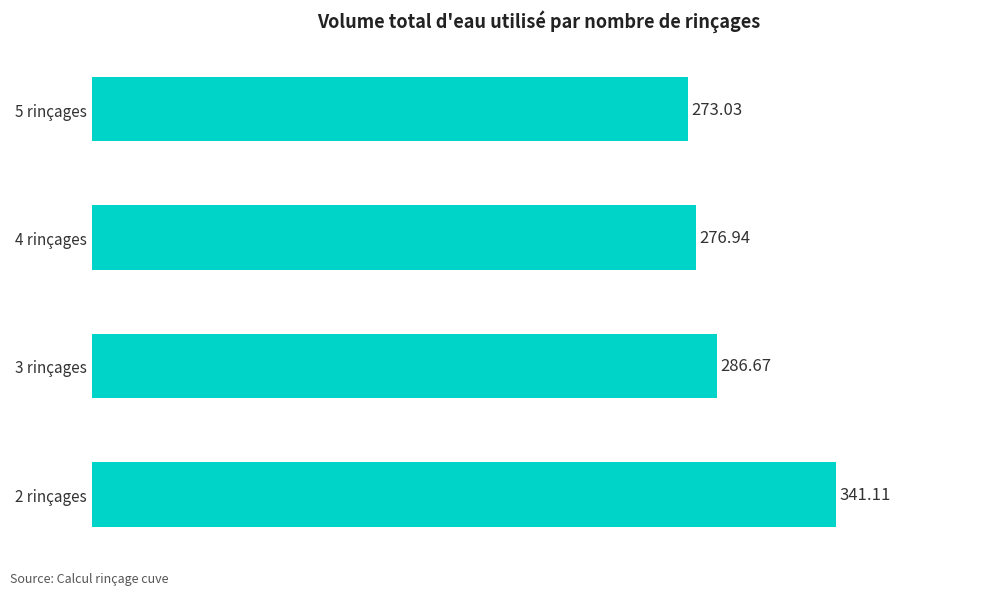

What is the difference between the values at 2 rinçages and 3 rinçages?

54.4